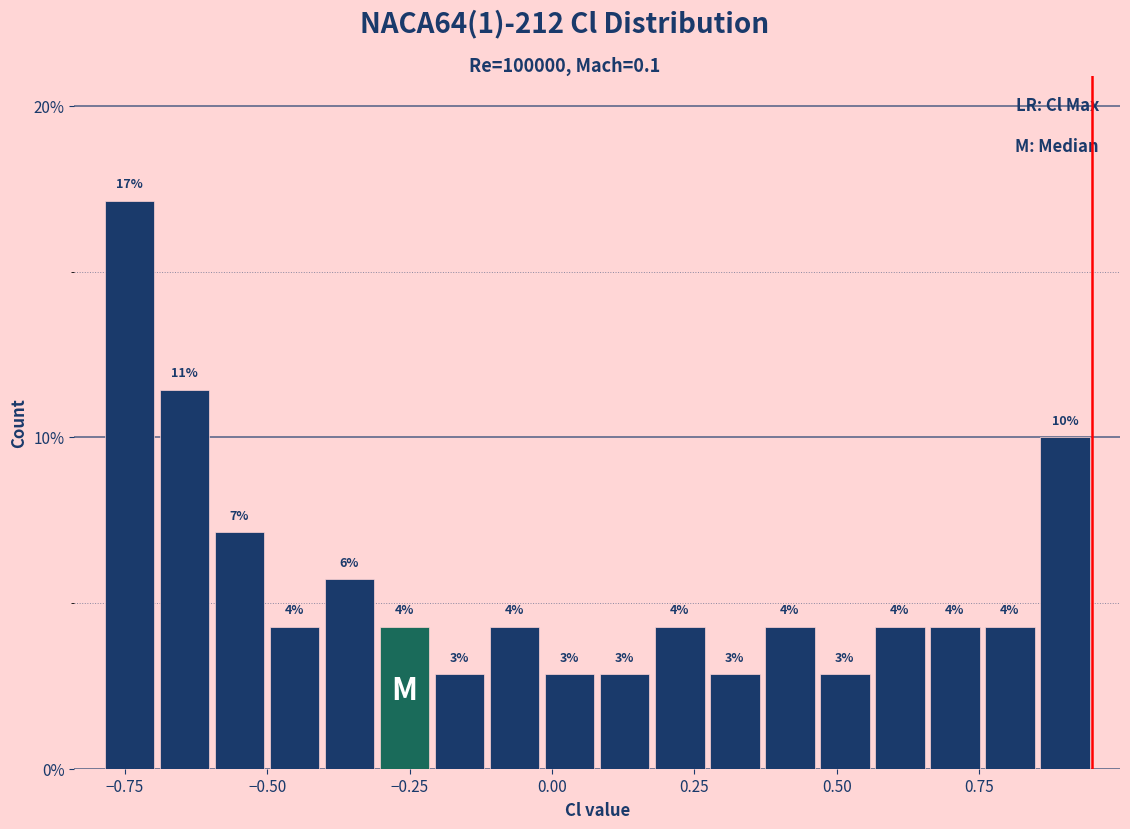

Read against the x-axis, roughly where is the centre of the tallest bar?

-0.75